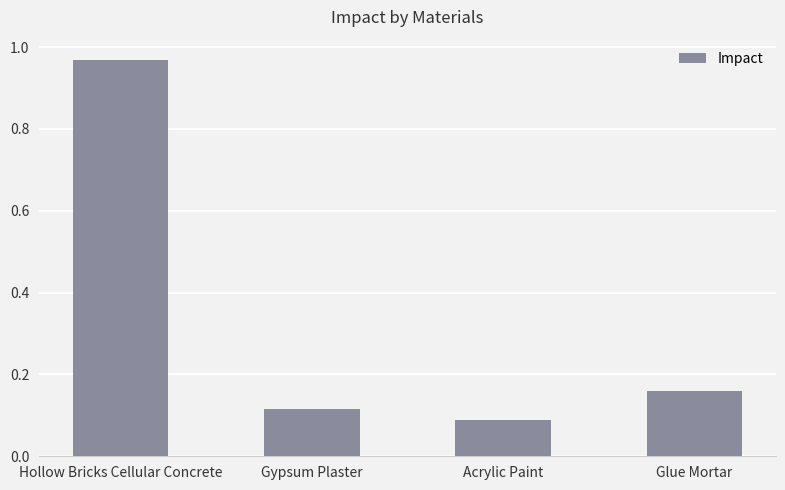

At which label is the value closest to 0?

Acrylic Paint